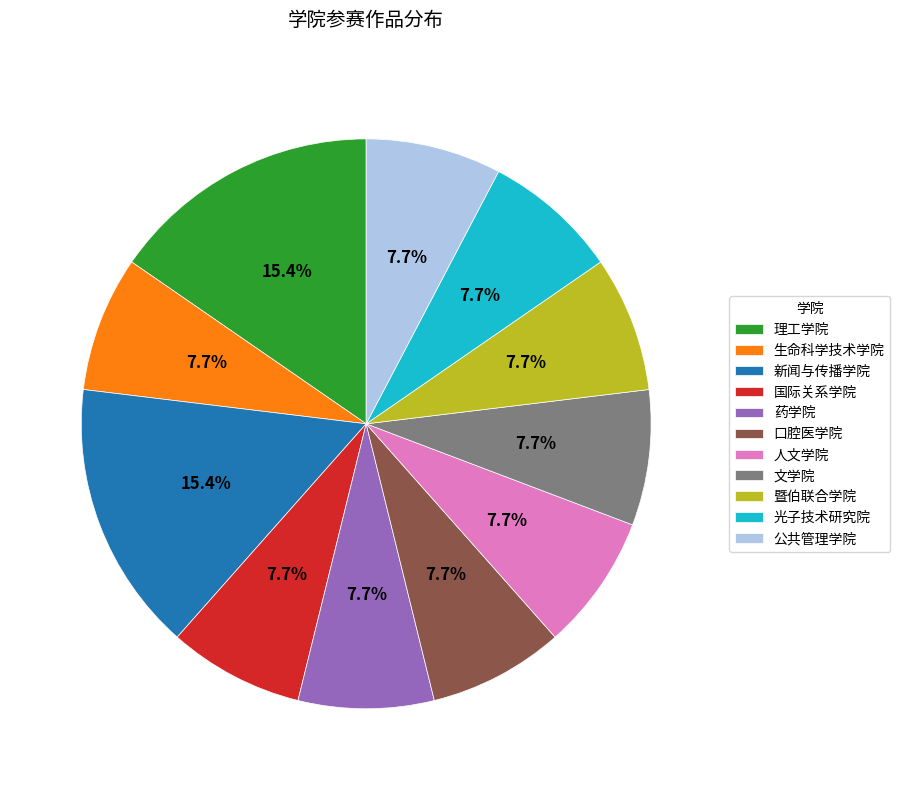

Is there any slice that represents more than half of the pie?

No